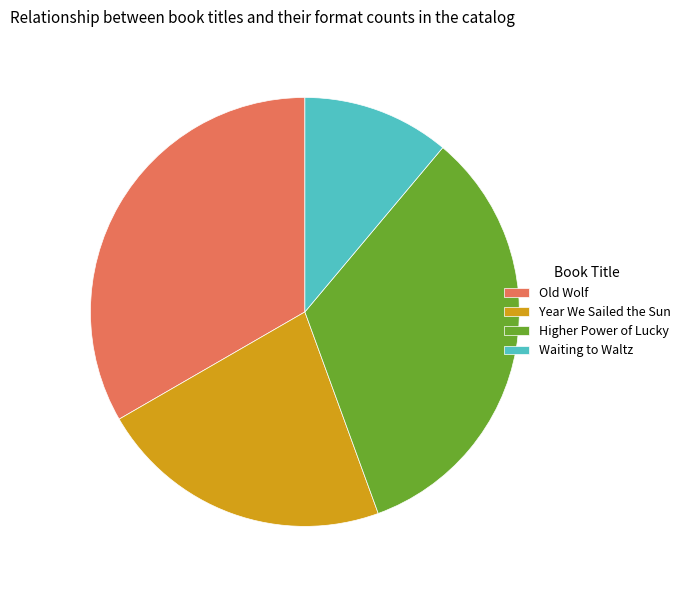

Approximately how many times larger is the value at Year We Sailed the Sun compared to Waiting to Waltz?

2.0